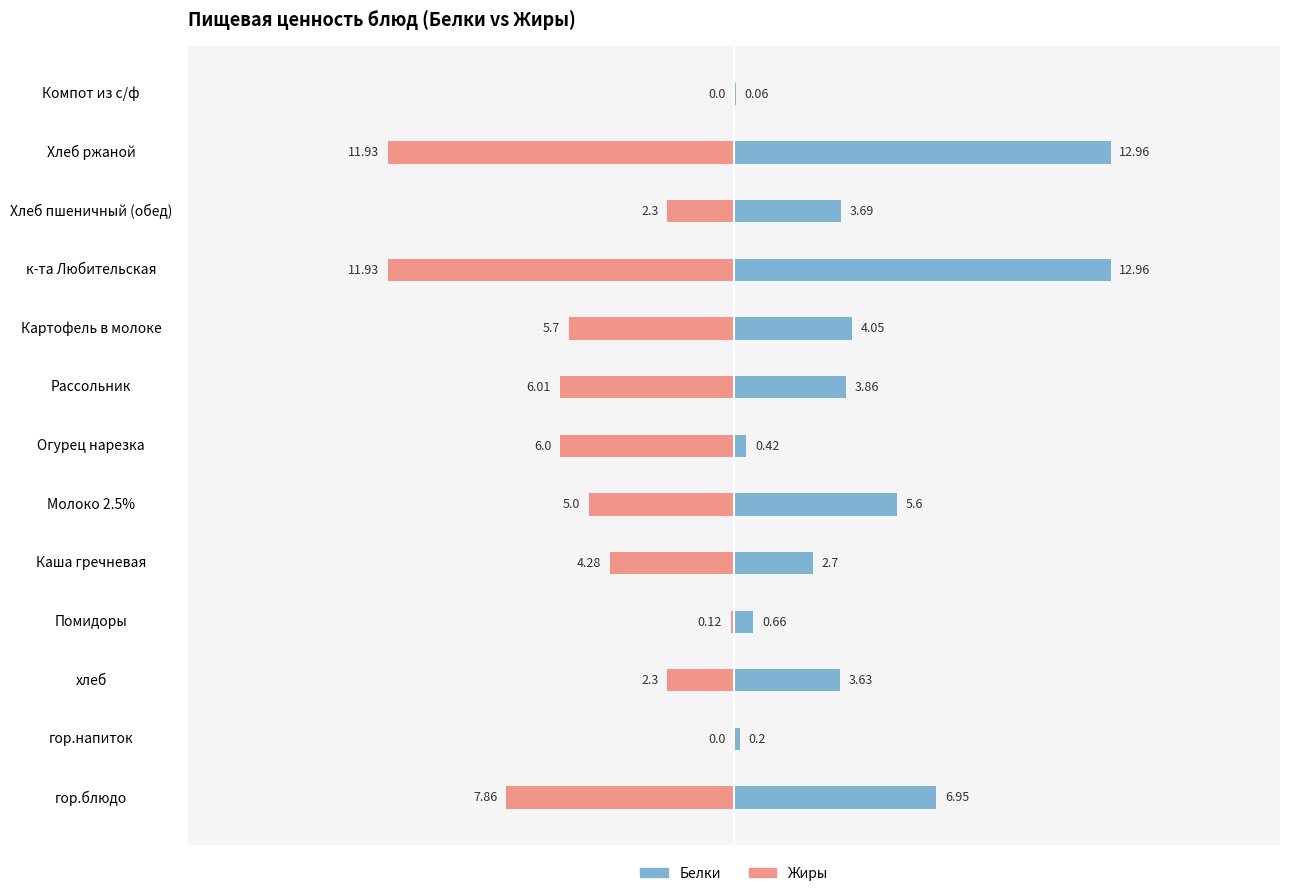

Is it true that Белки equals 0.1 at гор.напиток?

False